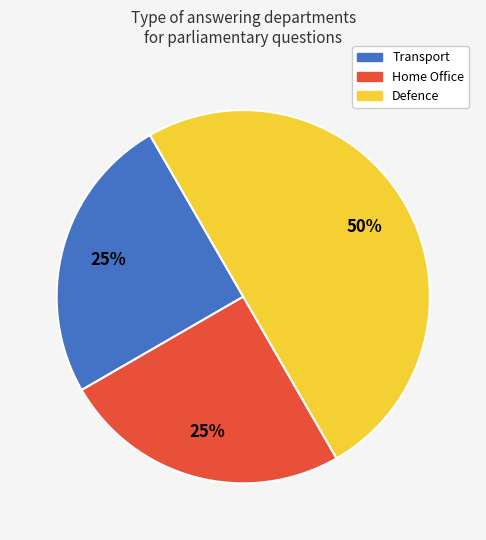

Approximately how many times larger is the value at Defence compared to Transport?

2.0